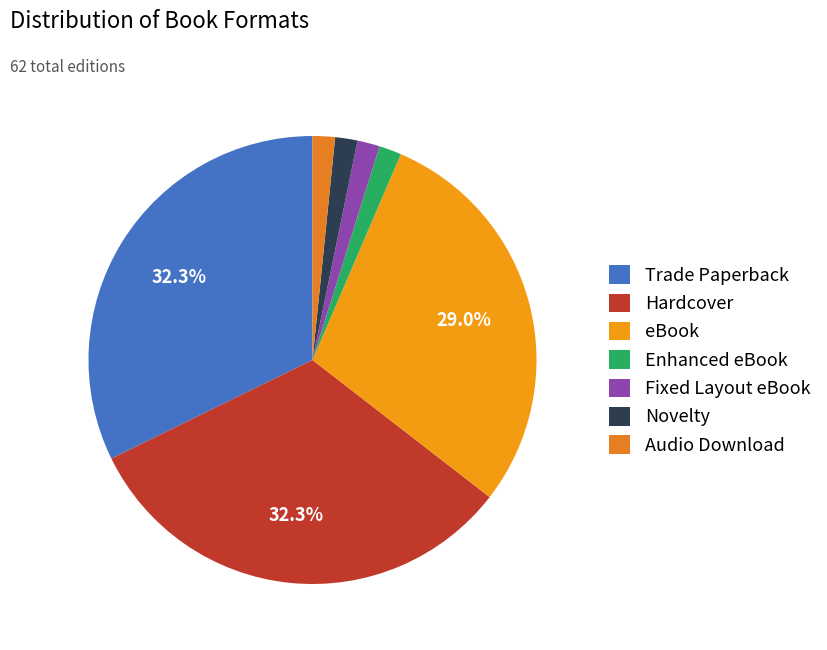

How many slices are in this pie chart?

7